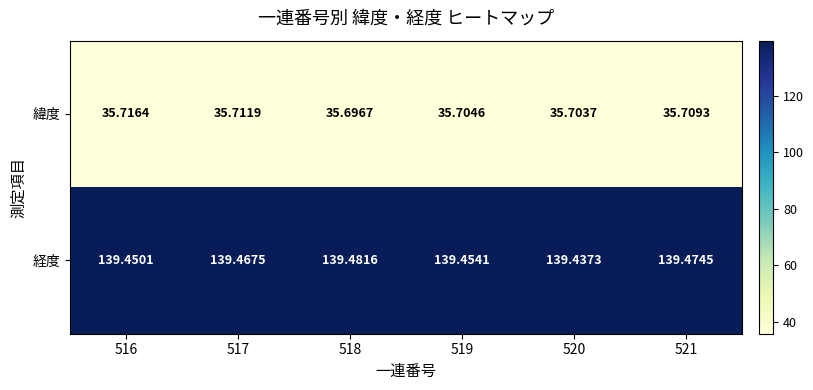

What is the maximum value shown in the chart?

139.5